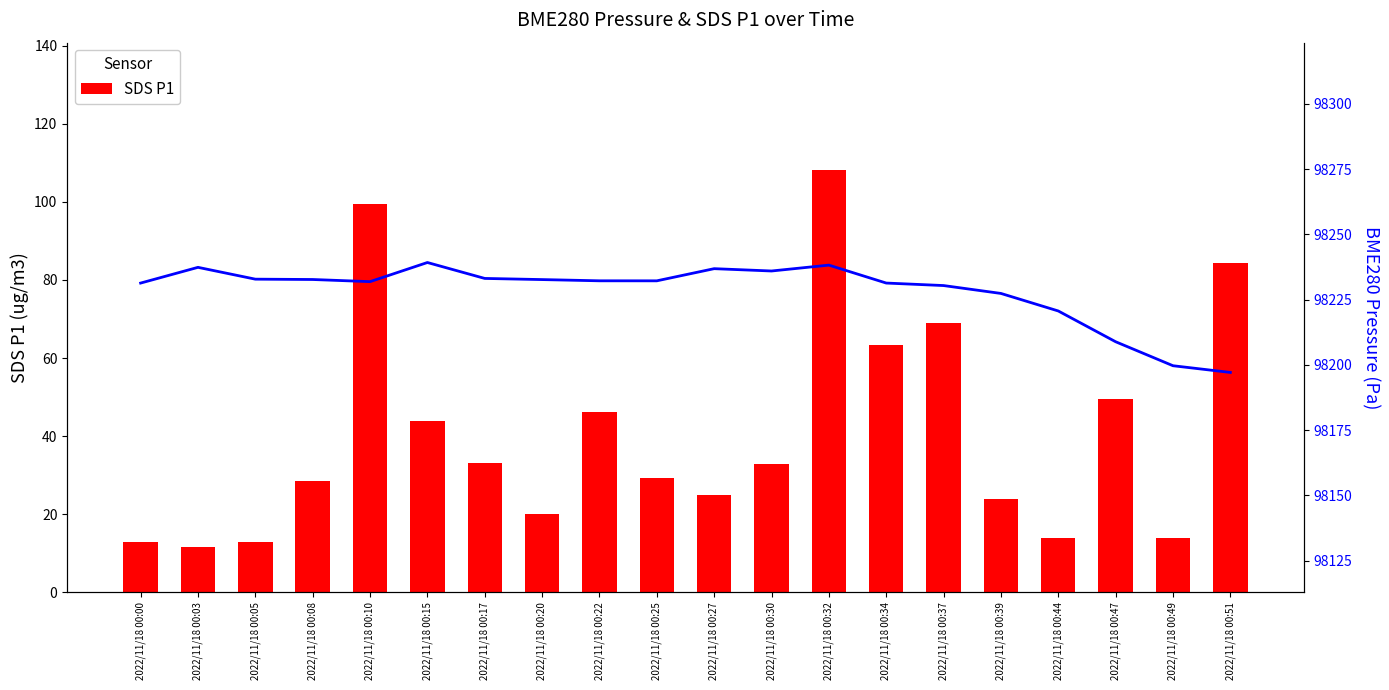

Which series has the largest range (max minus min)?

SDS P1